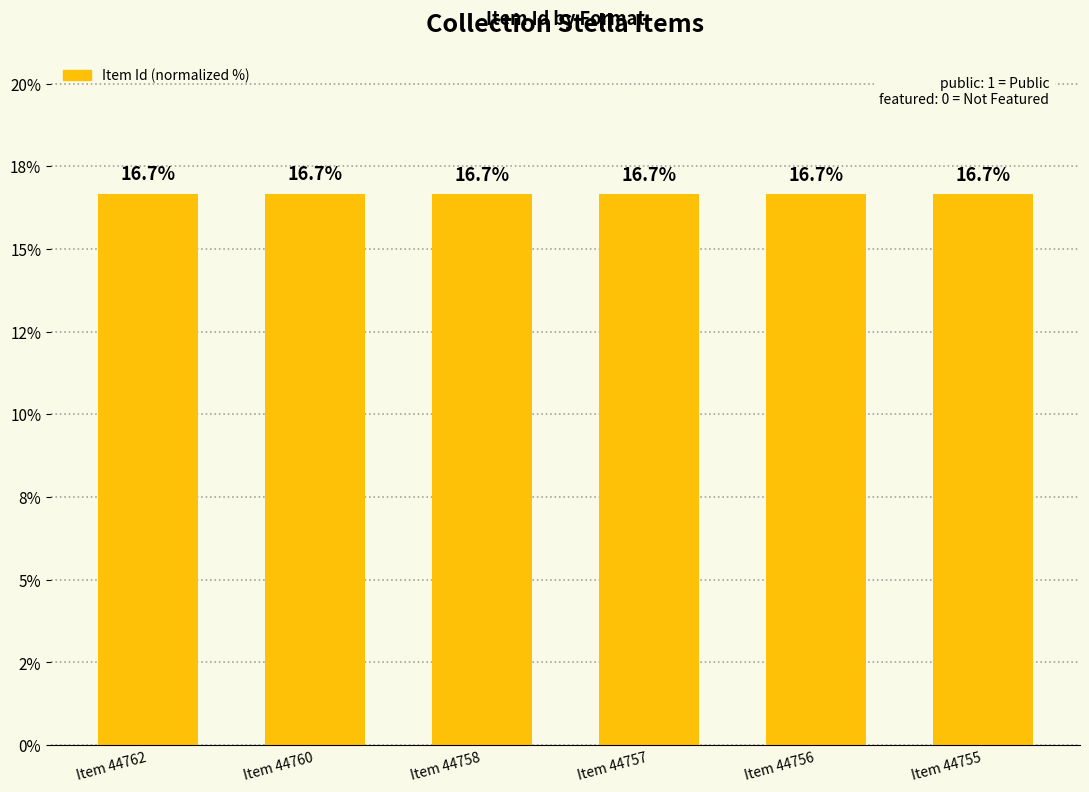

What is the value of the 1st bar from the left?

16.7